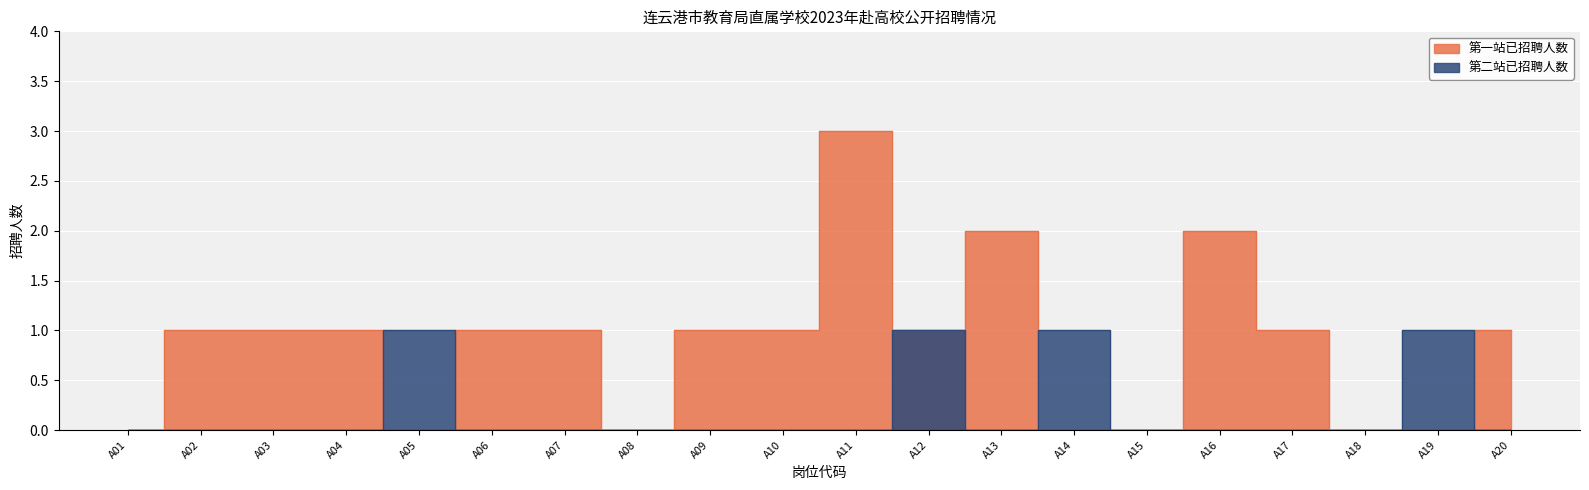

Reading right to left, extract all data points from this chart.

第一站已招聘人数: A20=1	A19=0	A18=0	A17=1	A16=2	A15=0	A14=0	A13=2	A12=1	A11=3	A10=1	A09=1	A08=0	A07=1	A06=1	A05=0	A04=1	A03=1	A02=1	A01=0
第二站已招聘人数: A20=0	A19=1	A18=0	A17=0	A16=0	A15=0	A14=1	A13=0	A12=1	A11=0	A10=0	A09=0	A08=0	A07=0	A06=0	A05=1	A04=0	A03=0	A02=0	A01=0